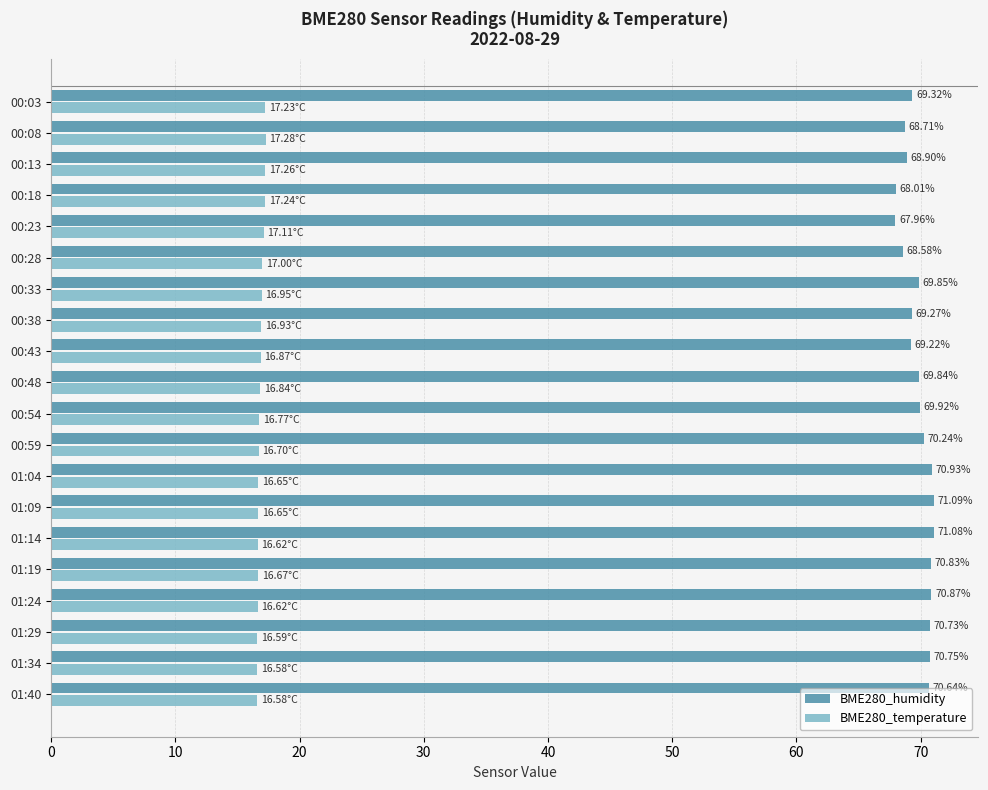

What is the average value of the BME280_humidity series?

69.8